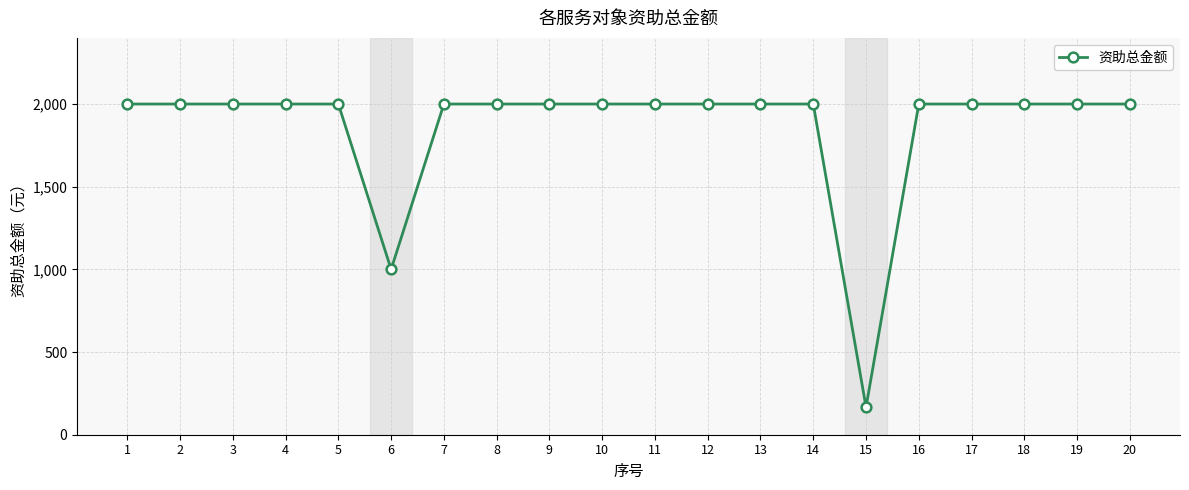

The value at 6 is 1000.0. True or false?

True